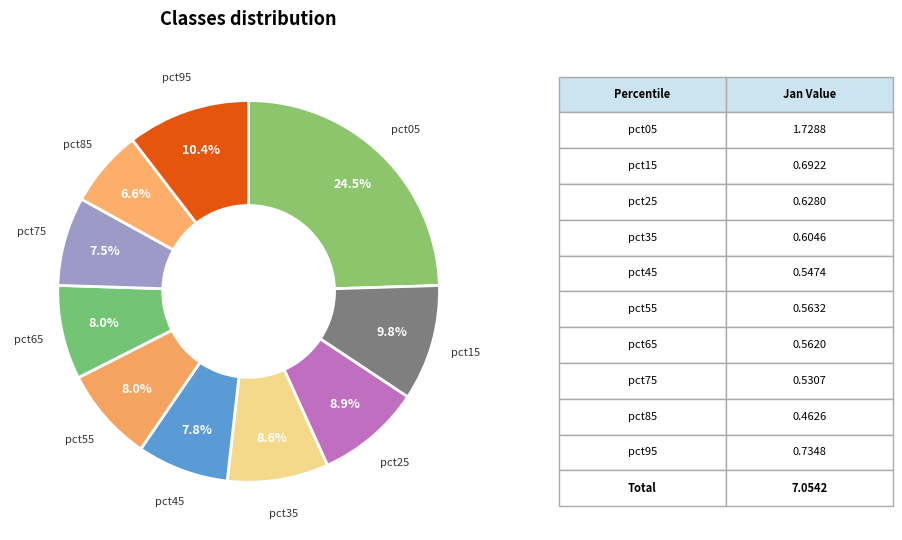

Count the number of slices in the pie.

10